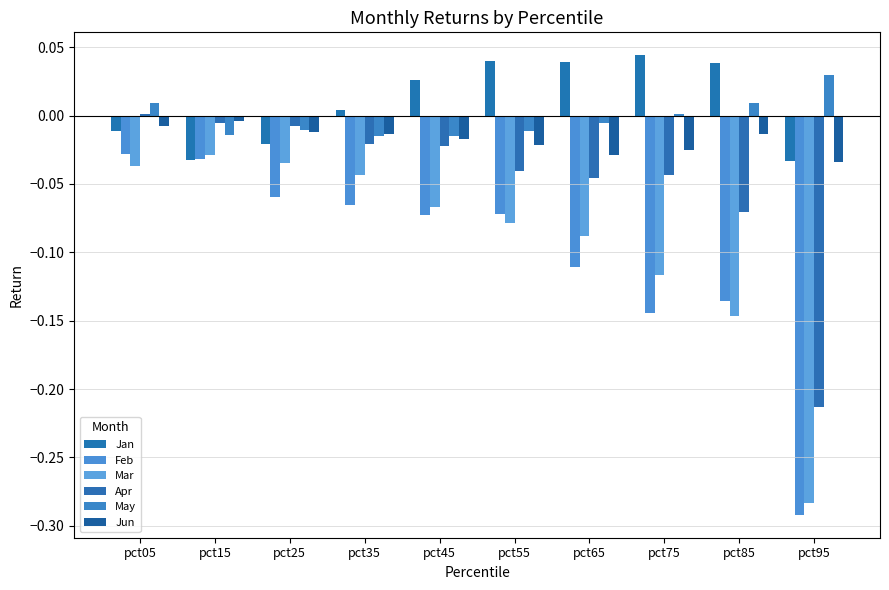

Which series has the largest range (max minus min)?

Feb